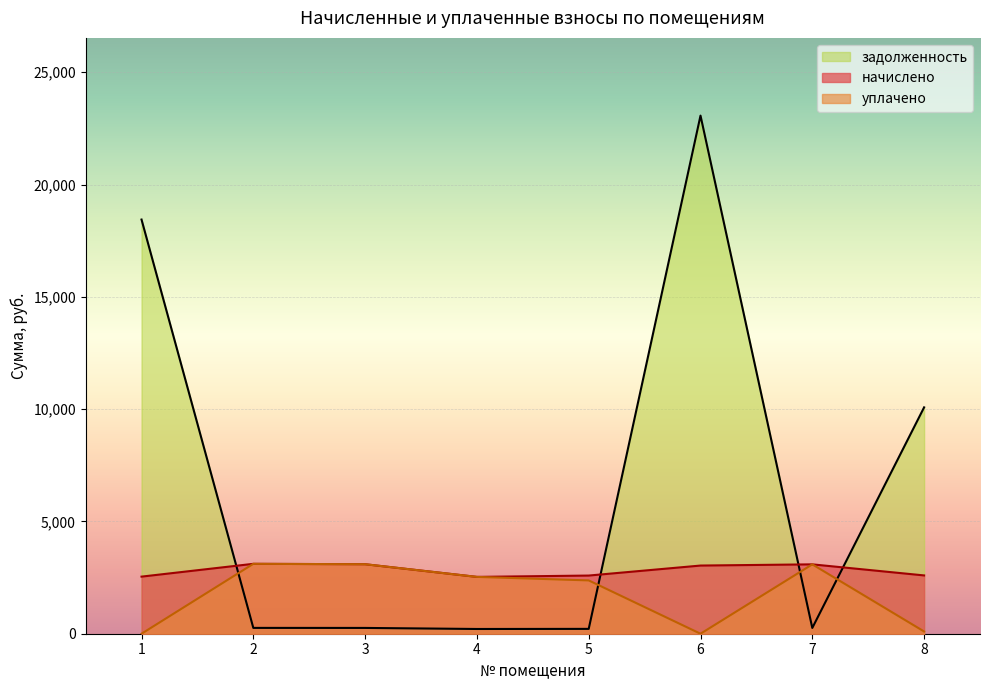

At which category does начислено reach its first local valley?

4